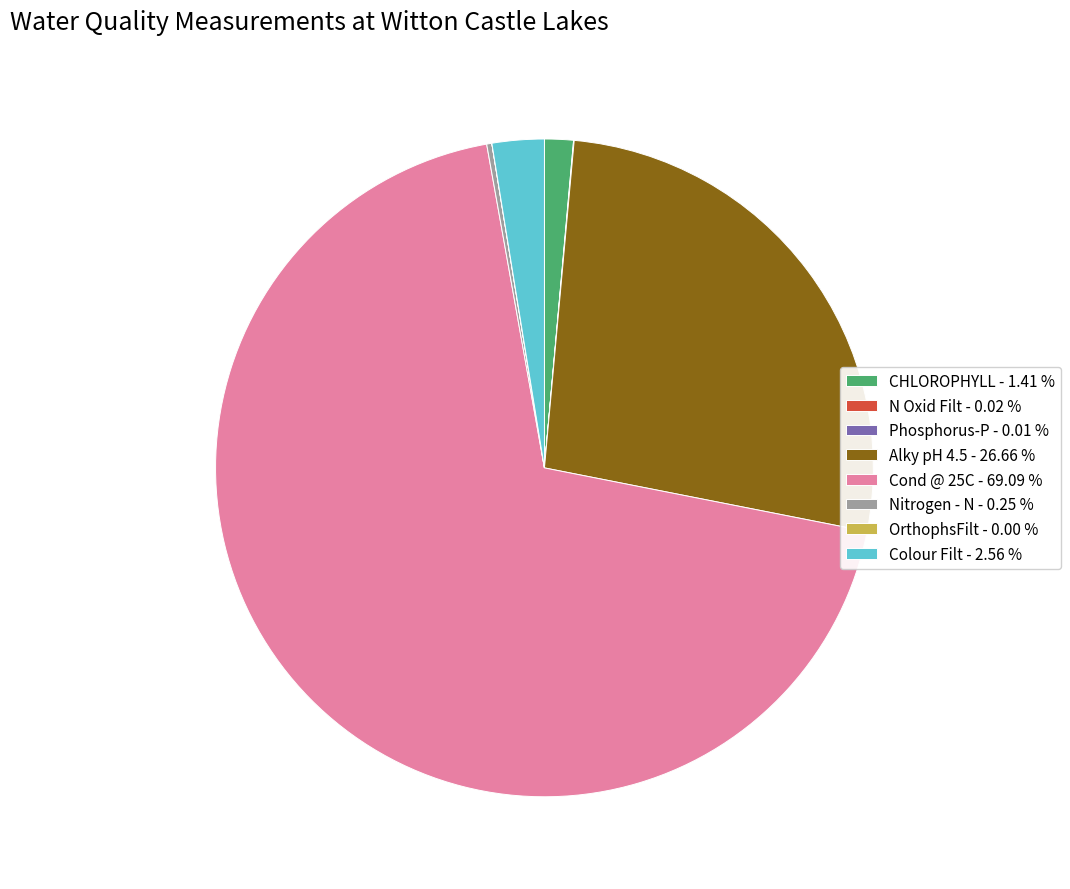

Which category has the biggest portion of the pie?

Cond @ 25C